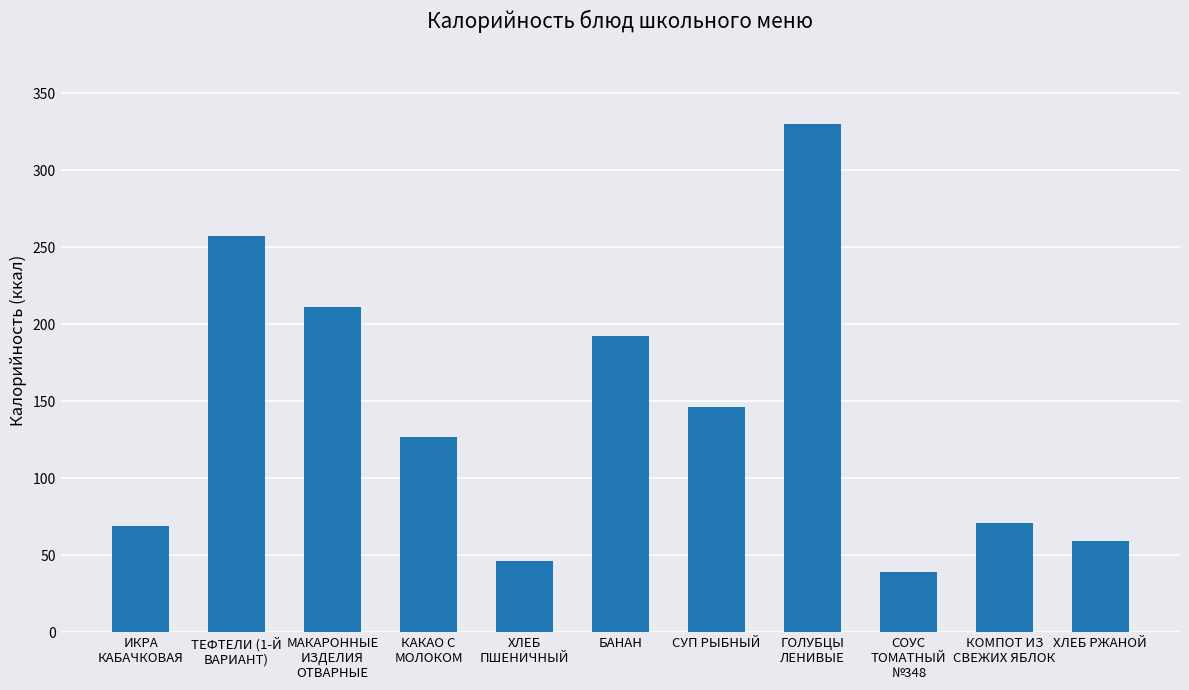

What position from the right is СУП РЫБНЫЙ?

5